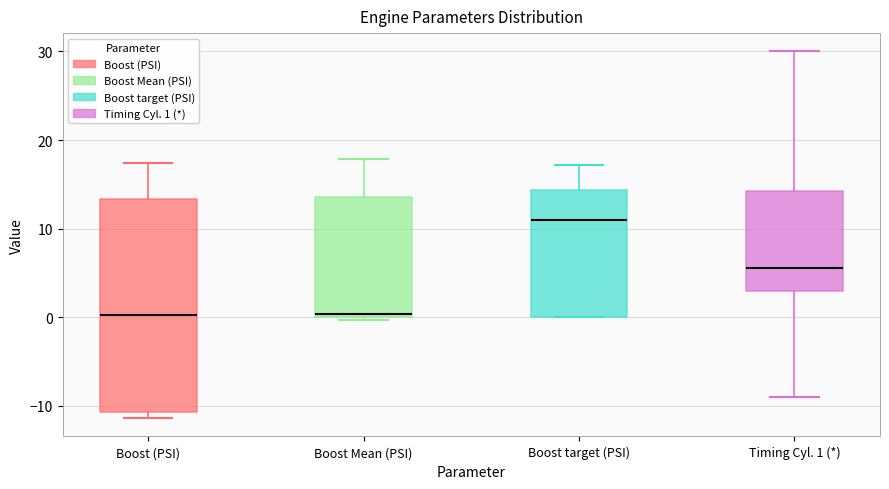

Reading left to right, read every box against the y-axis: the position of its median line, the range the box covers, and the ends of its whiskers. The values are not printed on the chart, so give them approximately, as read against the axis.

Boost (PSI): median 0, box -11 to 13, whiskers -11 (just below the box's lower edge) to 17
Boost Mean (PSI): median 0 (just above the box's lower edge), box 0 to 14, whiskers 0 to 18
Boost target (PSI): median 11, box 0 to 14, whiskers 0 to 17
Timing Cyl. 1 (*): median 6, box 3 to 14, whiskers -9 to 30